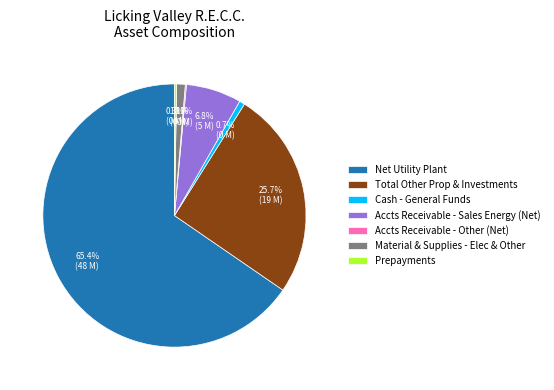

Which category has the biggest portion of the pie?

Net Utility Plant